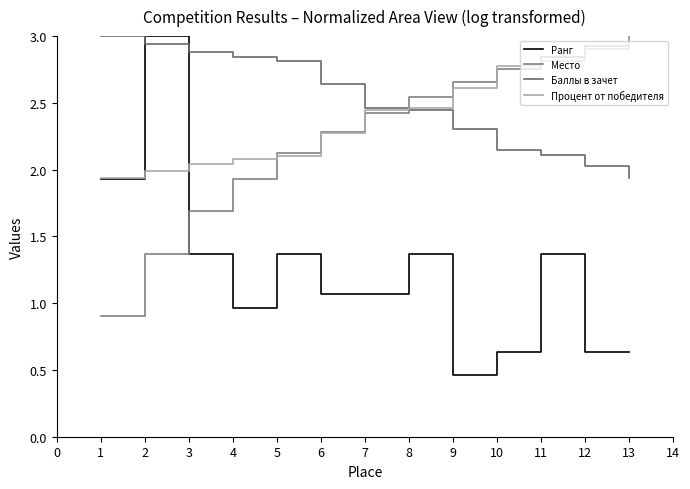

Does the chart have visible grid lines?

No